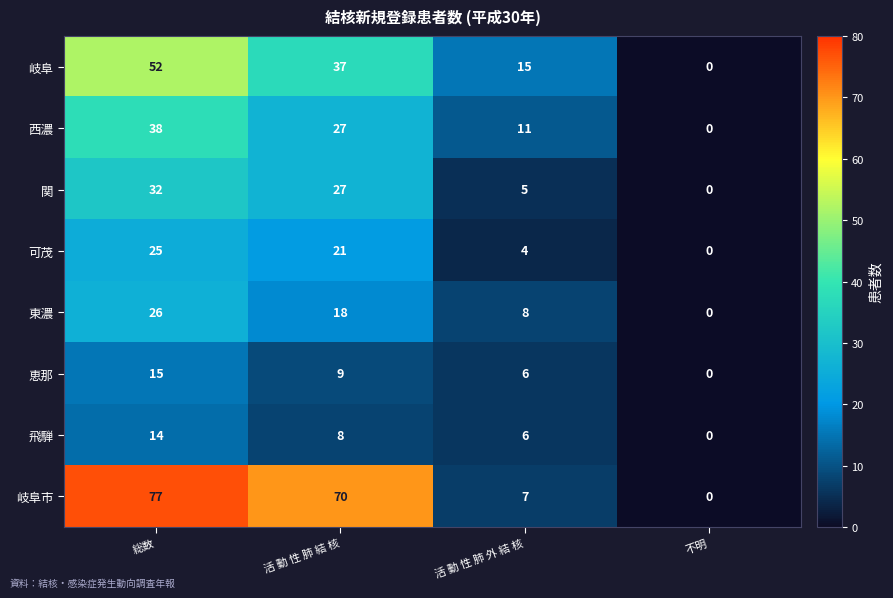

What is the maximum value for 東濃?

26